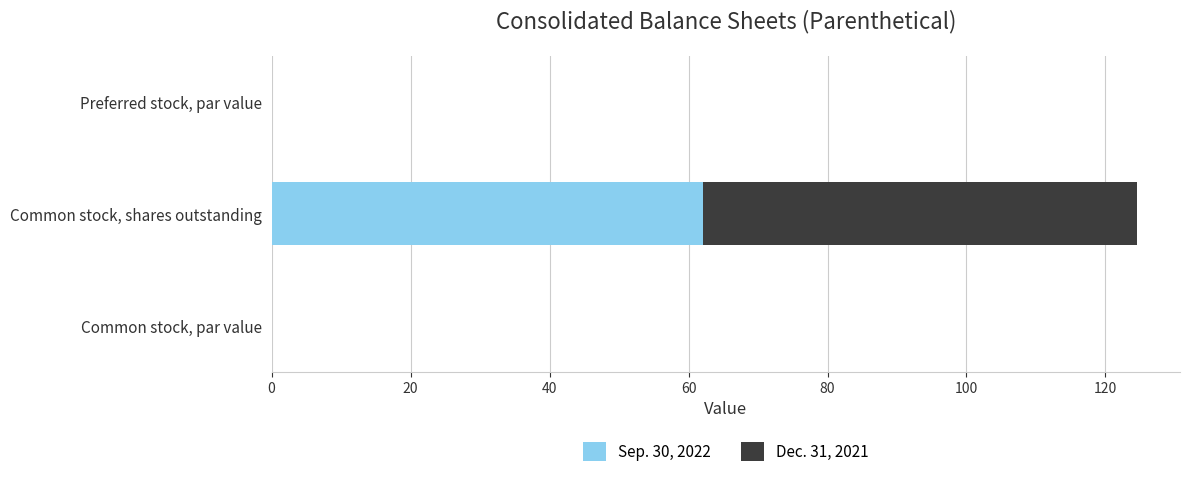

What is the sum of all Sep. 30, 2022 values?

62.1